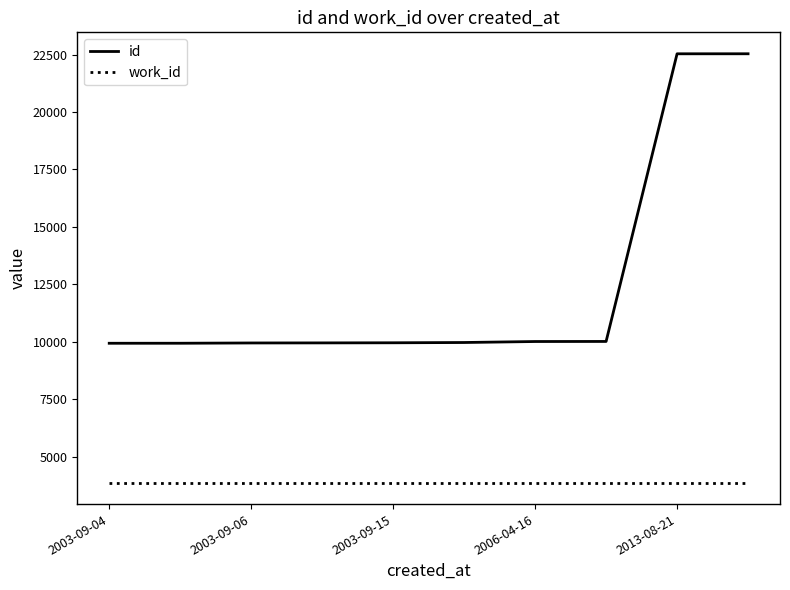

List the series in order of their peak value, lowest first.

work_id, id